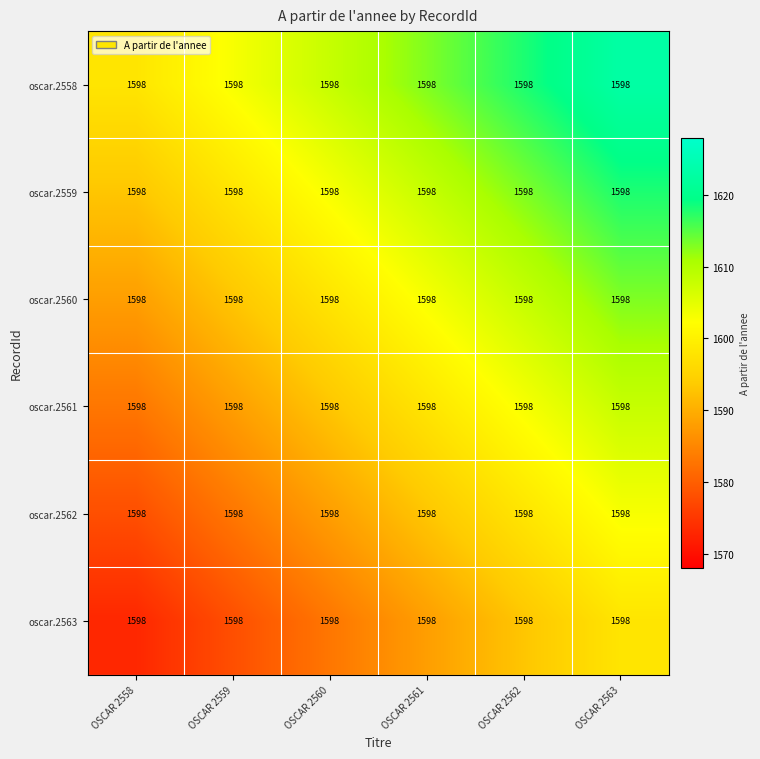

List the series in order of their peak value, highest first.

oscar.2558, oscar.2559, oscar.2560, oscar.2561, oscar.2562, oscar.2563